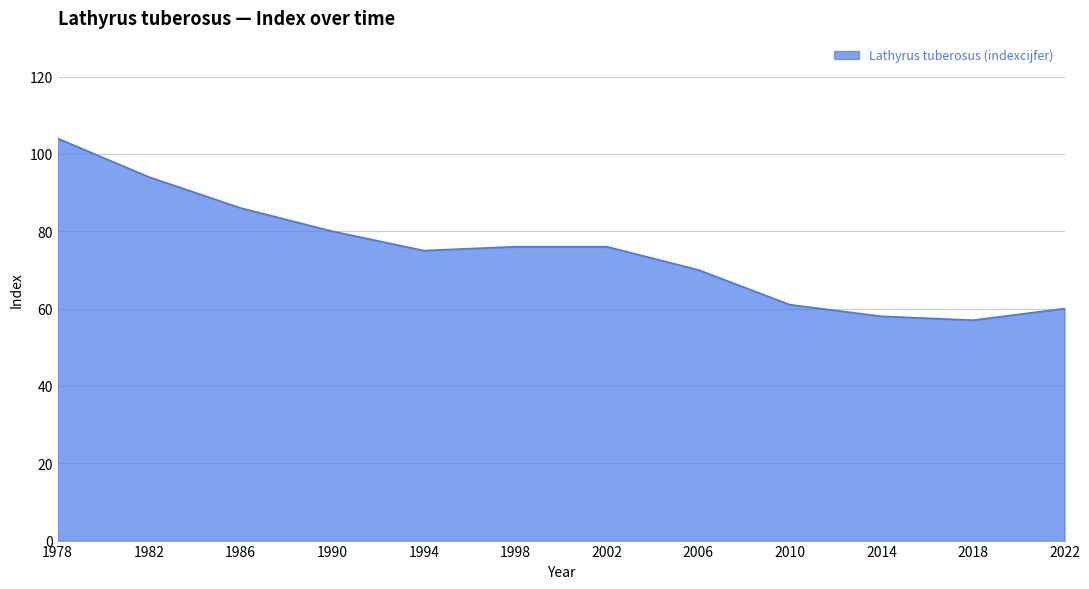

What is the difference between the maximum and minimum values?

47